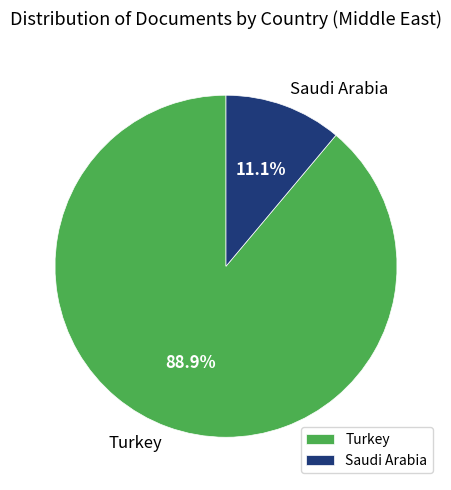

To the nearest percent, what portion does Saudi Arabia represent?

11%